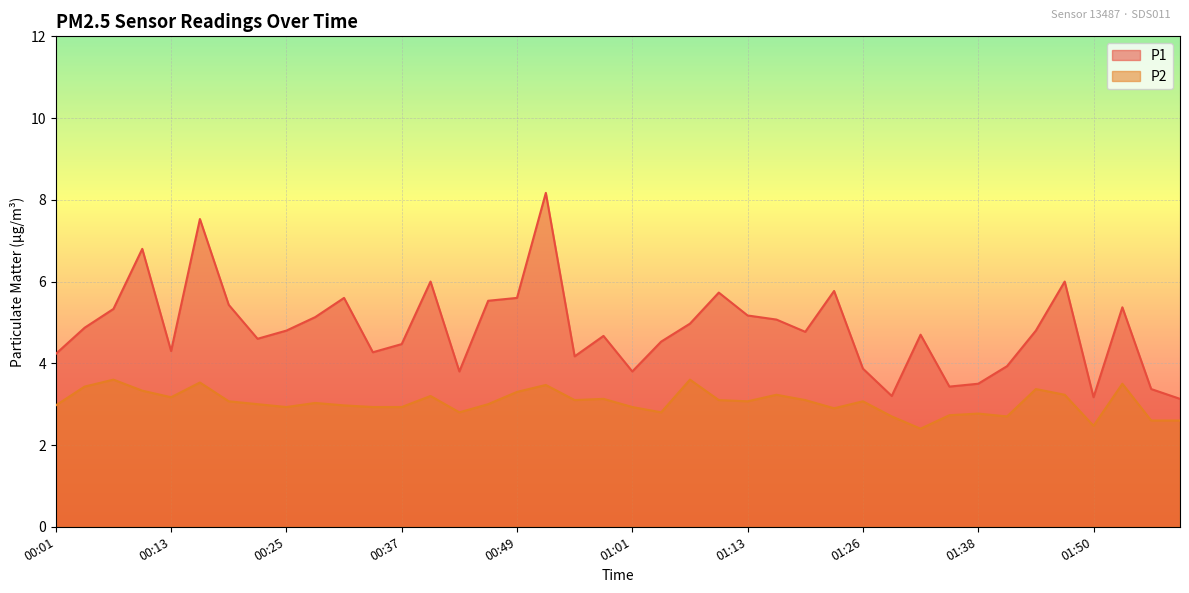

True or false: P2 and P1 cross at least once.

False